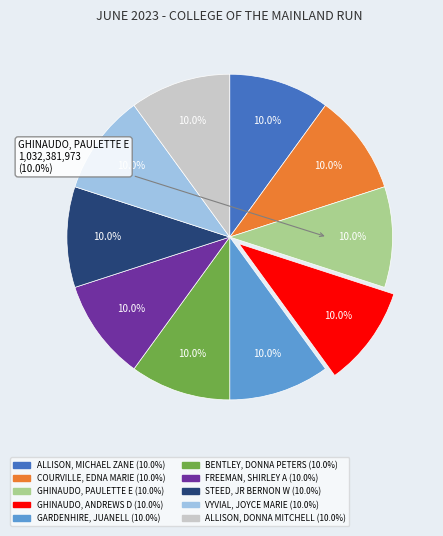

Does ALLISON, MICHAEL ZANE account for over 50% of the chart?

No